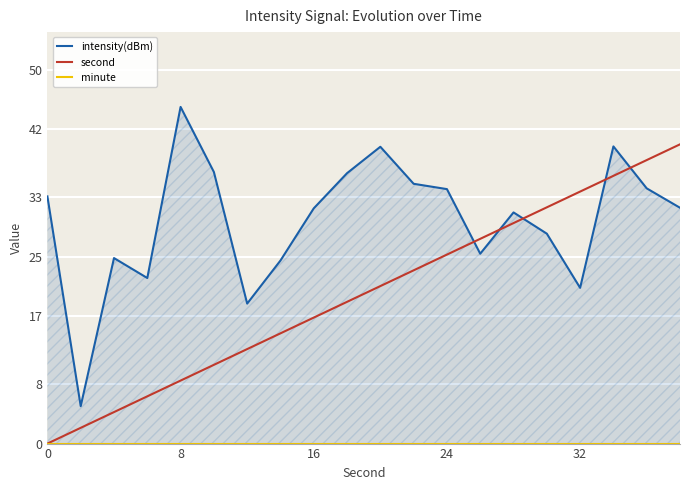

At how many categories does at least one series exceed 22?

18